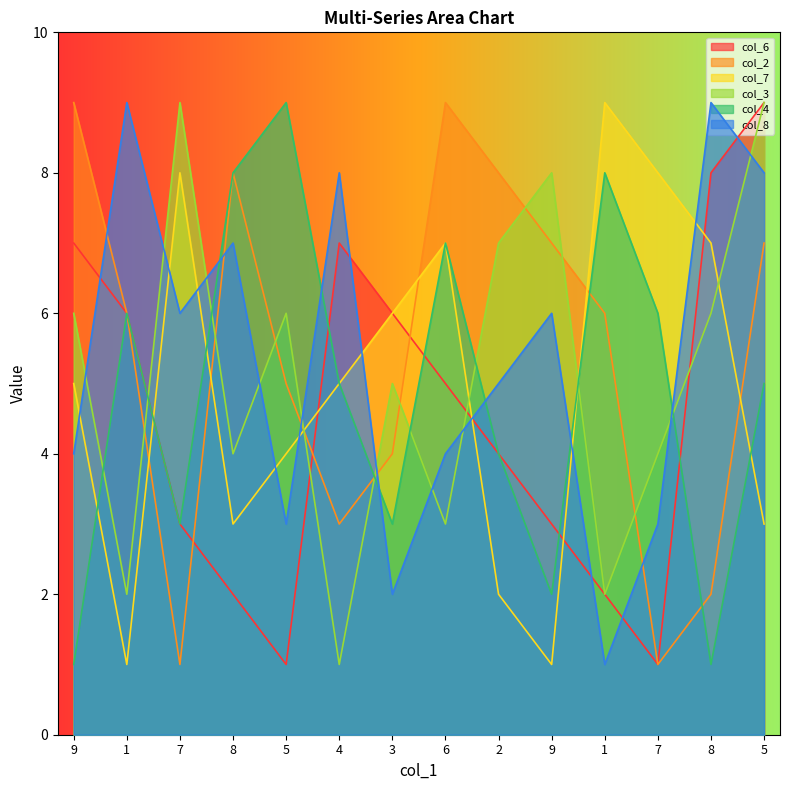

True or false: col_6 and col_2 intersect in this chart.

True